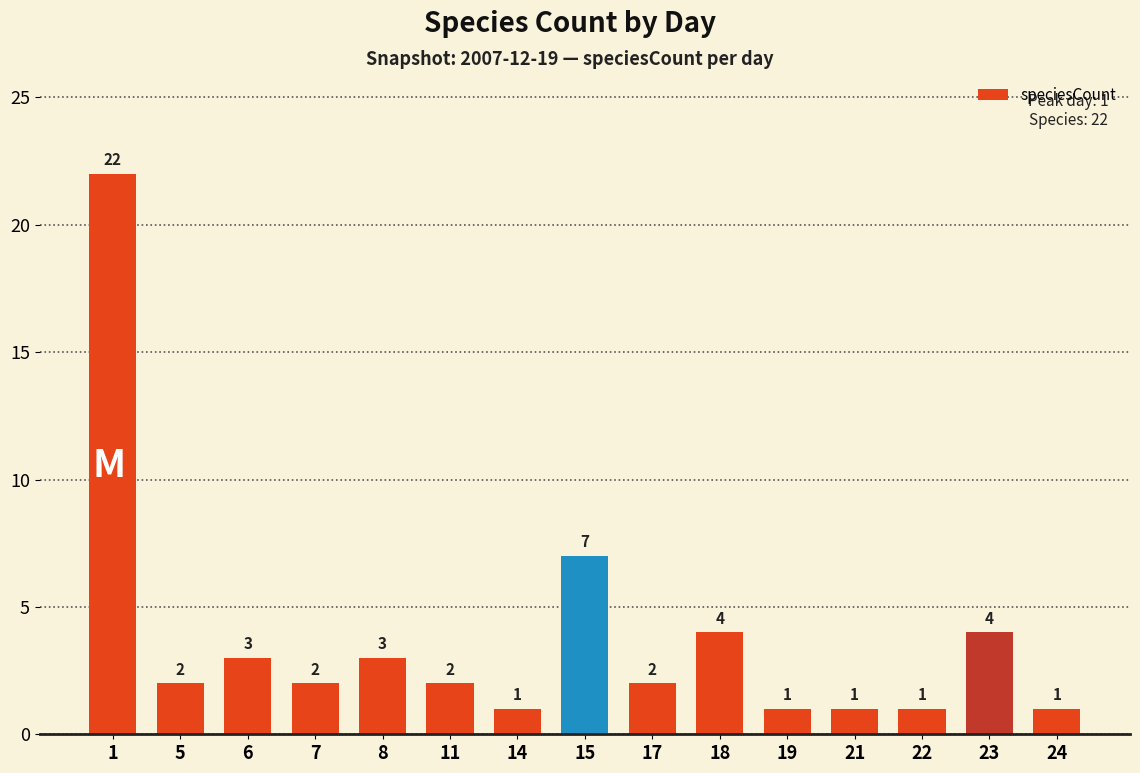

Reading left to right, transcribe all the data shown in this chart.

22	2	3	2	3	2	1	7	2	4	1	1	1	4	1